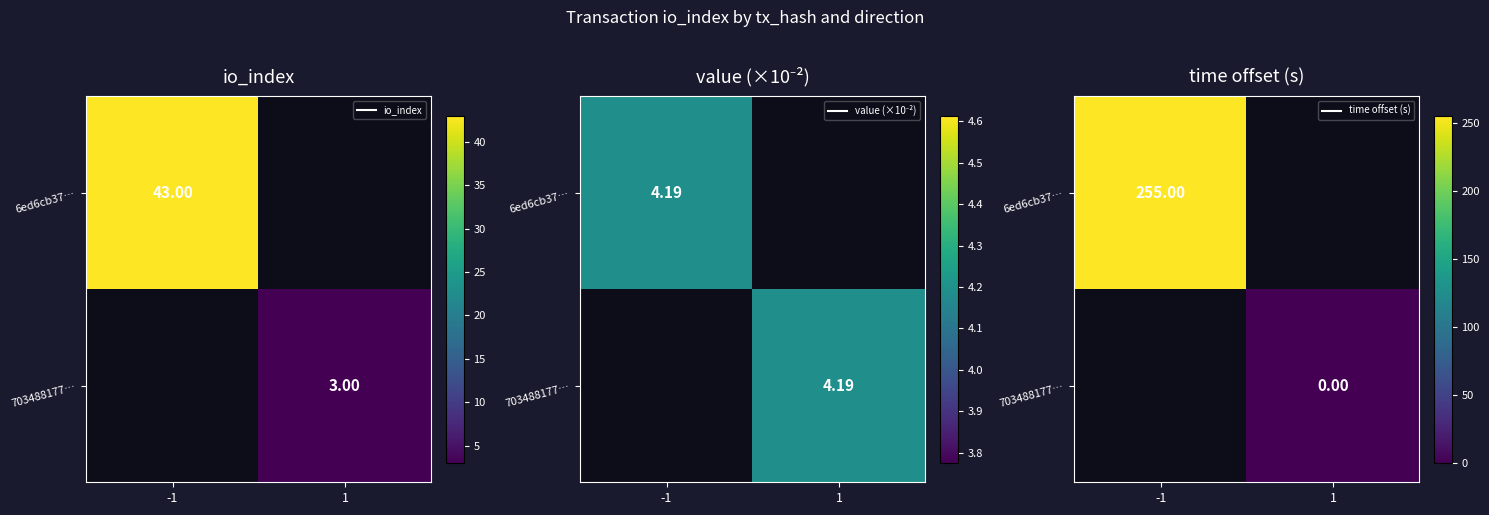

Between 1 and -1, which is larger?

-1